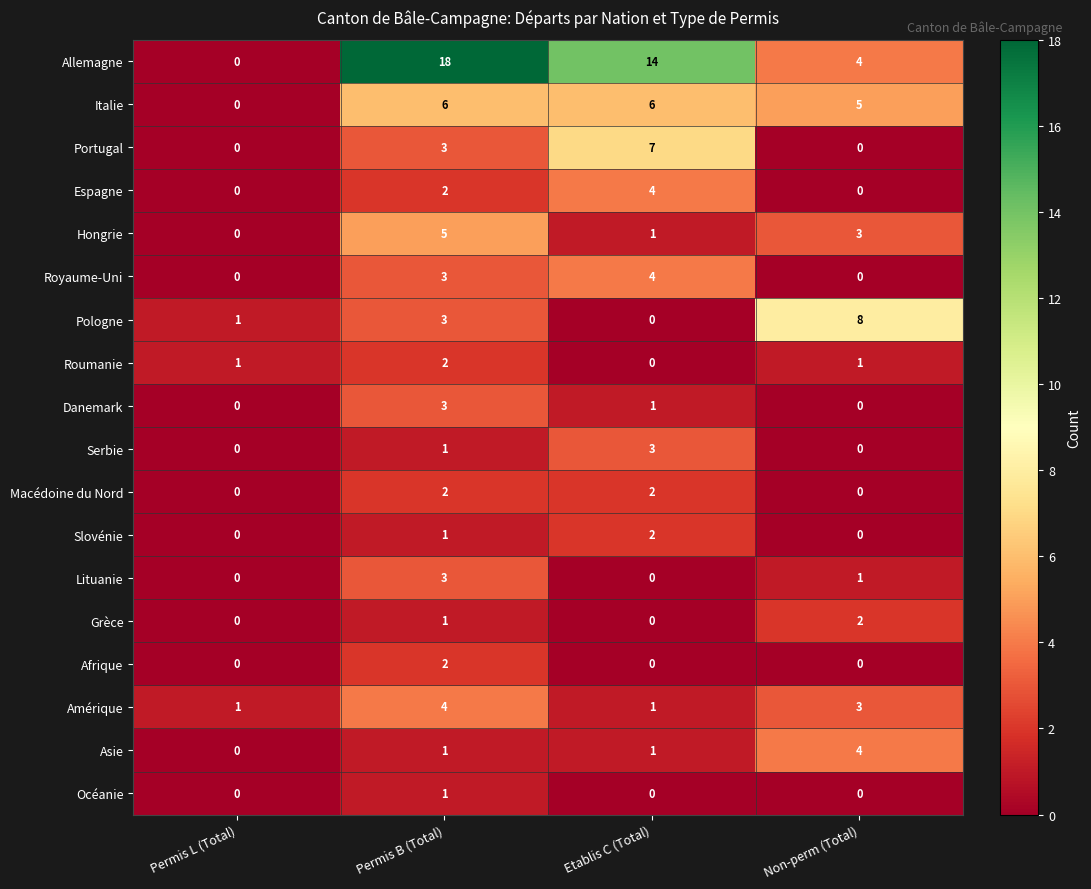

What is the difference between the maximum and minimum values in the Espagne series?

4